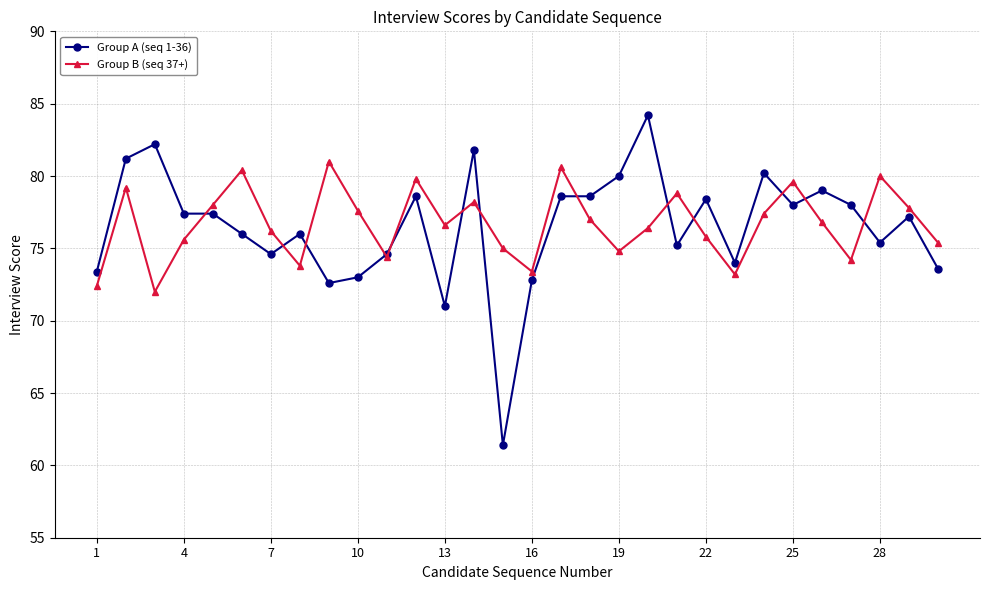

List the series in order of their peak value, lowest first.

Group B (seq 37+), Group A (seq 1-36)